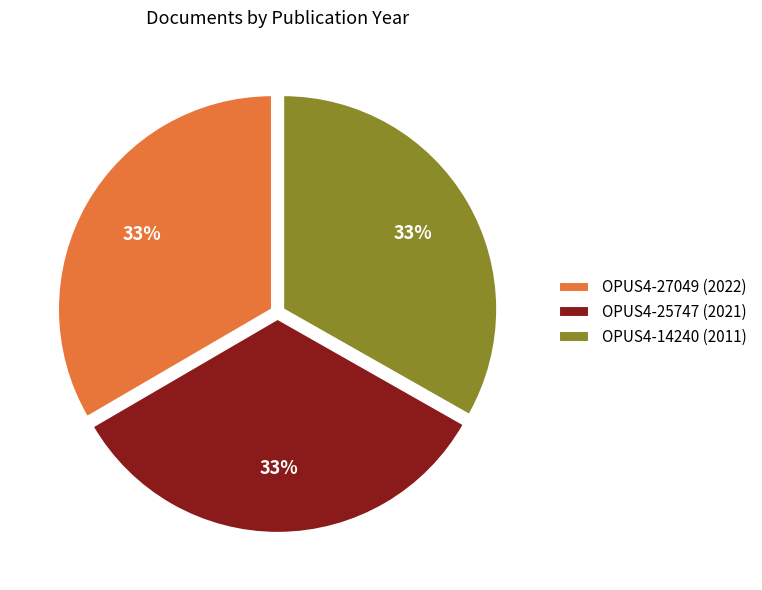

Does any single category account for the majority?

No